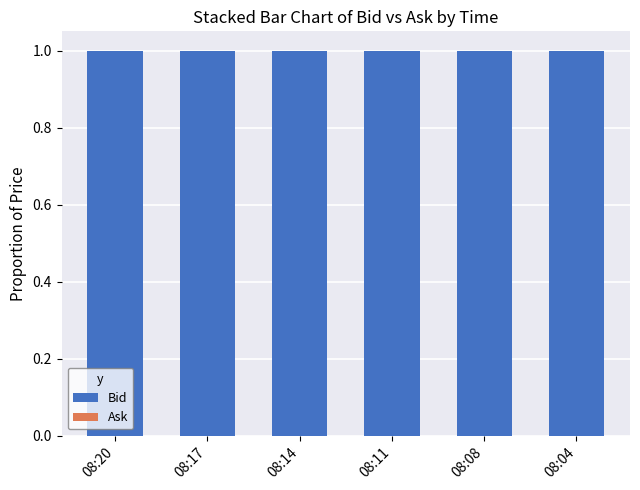

How many bars are there in each group?

2